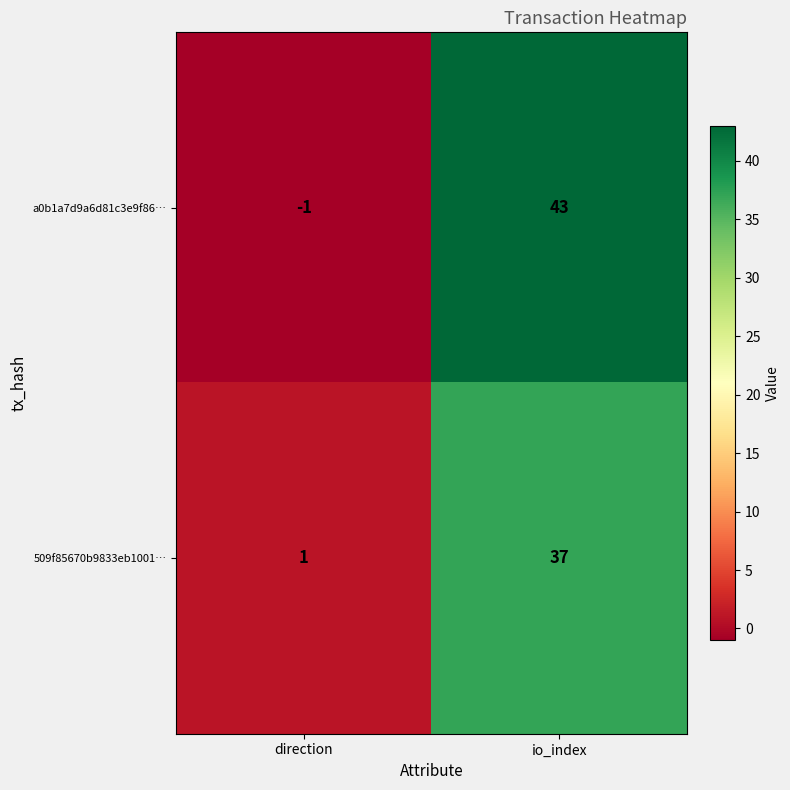

Rank the series by their average value, from lowest to highest.

509f85670b9833eb1001…, a0b1a7d9a6d81c3e9f86…